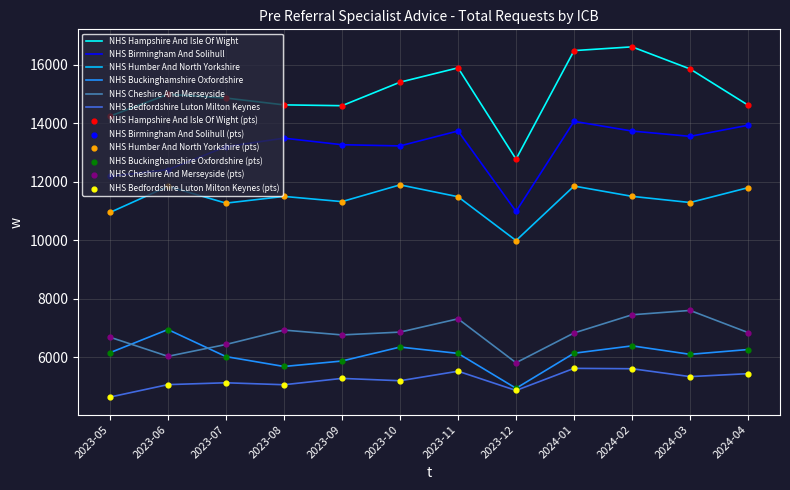

What is the spread (max minus min) of values at 2023-07?

9749